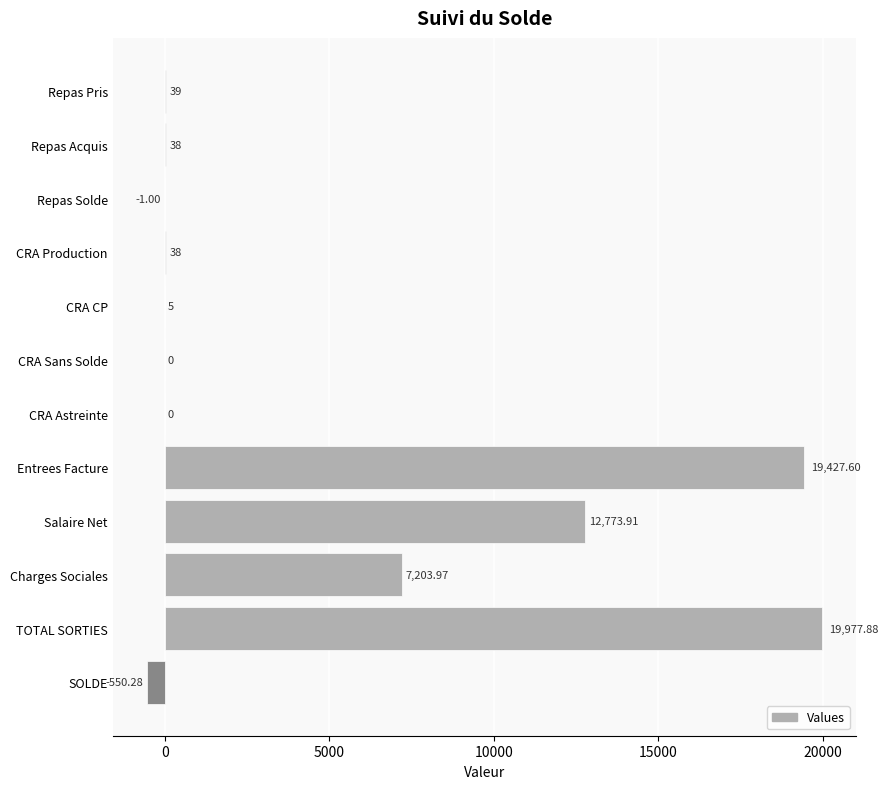

At which category does the chart reach its peak across all series?

TOTAL SORTIES